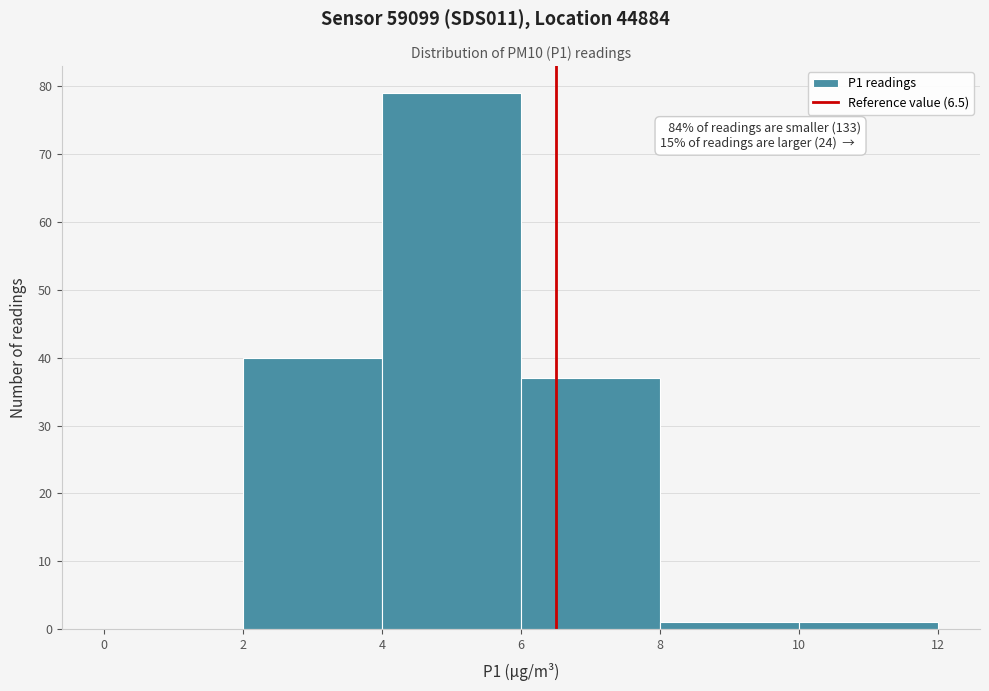

Which range on the x-axis has the tallest bar?

4 to 6